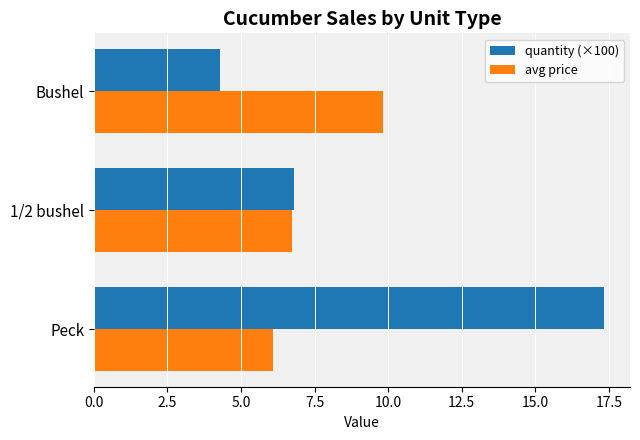

Rank the categories by quantity (×100) value from lowest to highest.

Bushel, 1/2 bushel, Peck